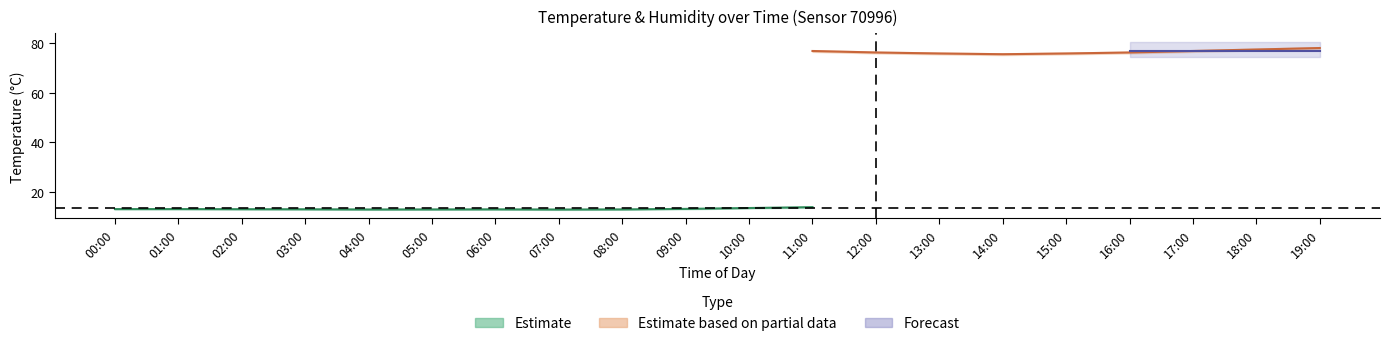

List the labels in order of humidity_lower value, largest first.

08:00, 07:00, 00:00, 04:00, 05:00, 01:00, 09:00, 03:00, 02:00, 06:00, 19:00, 10:00, 18:00, 11:00, 17:00, 12:00, 16:00, 13:00, 15:00, 14:00